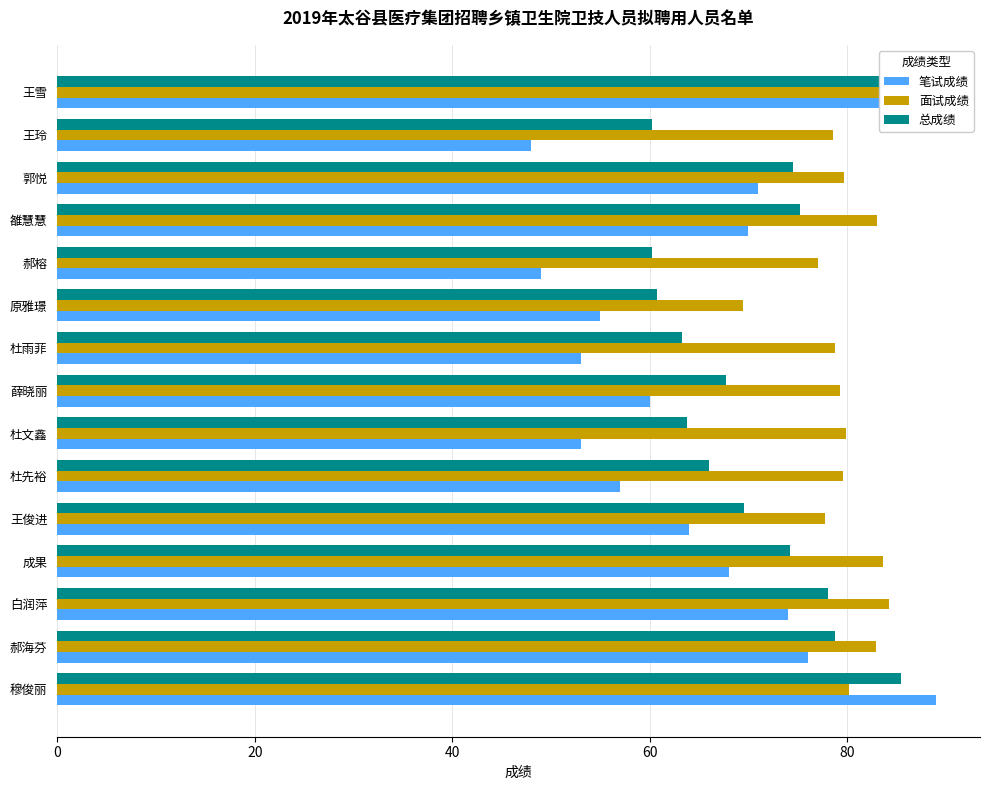

The value of 笔试成绩 at 杜先裕 is 34.2. True or false?

False